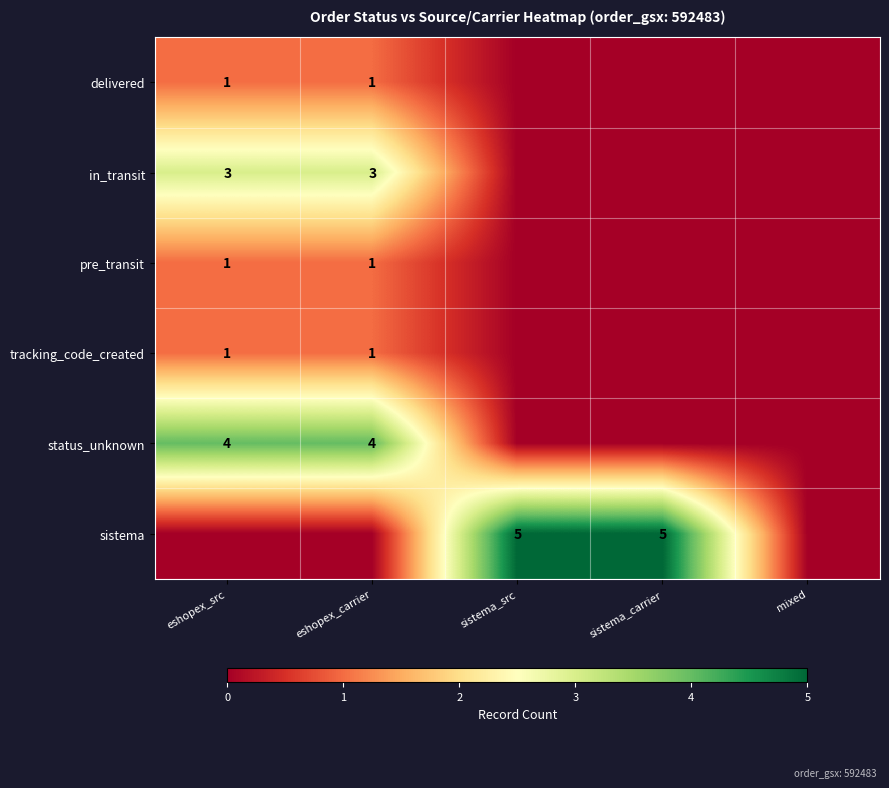

True or false: status_unknown has a value of 4 at eshopex_carrier.

True